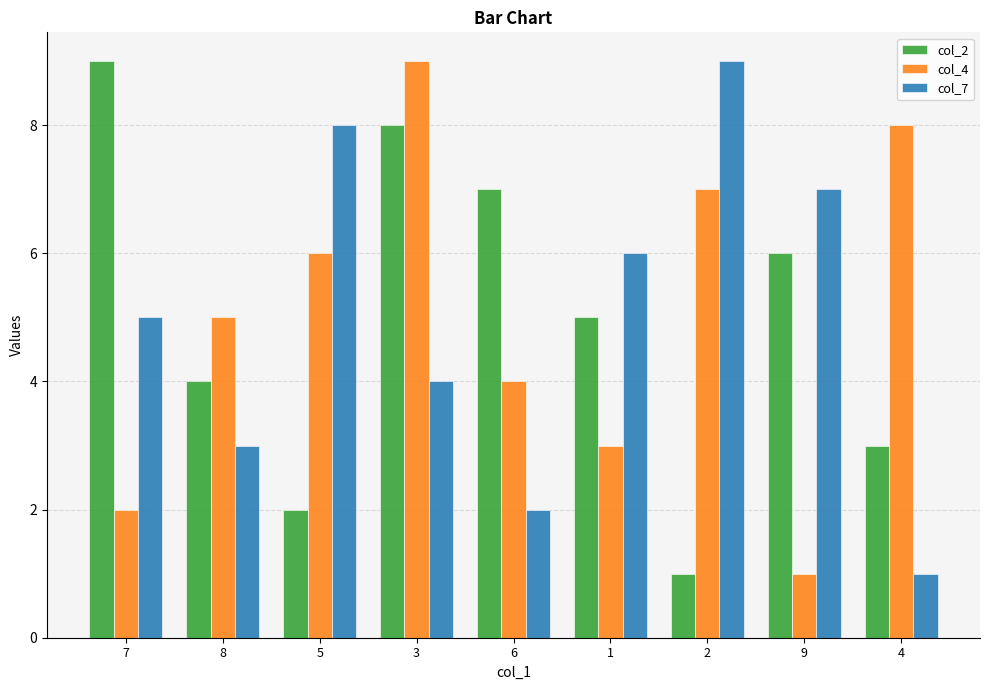

True or false: col_7 has a value of 2 at 3.

False